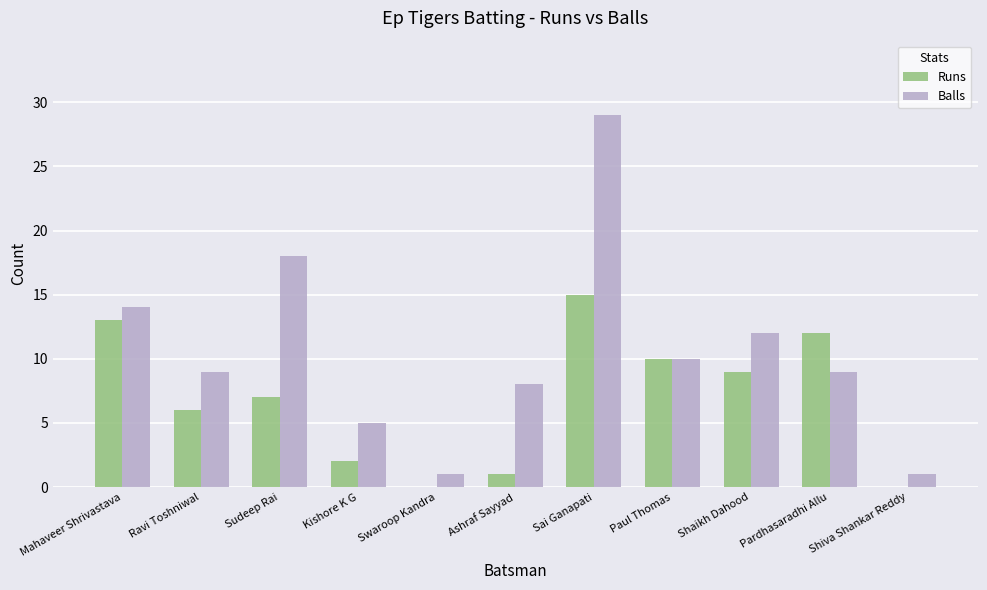

At which label is Runs closest to 7?

Sudeep Rai